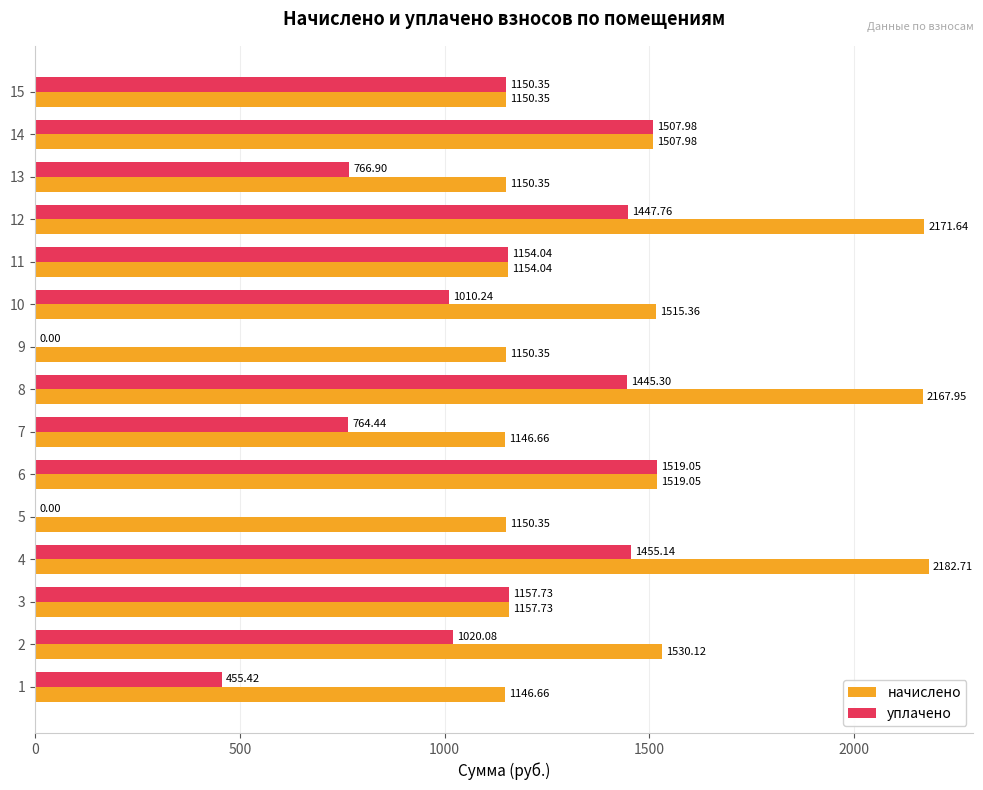

What are all the series names shown in the legend?

начислено, уплачено